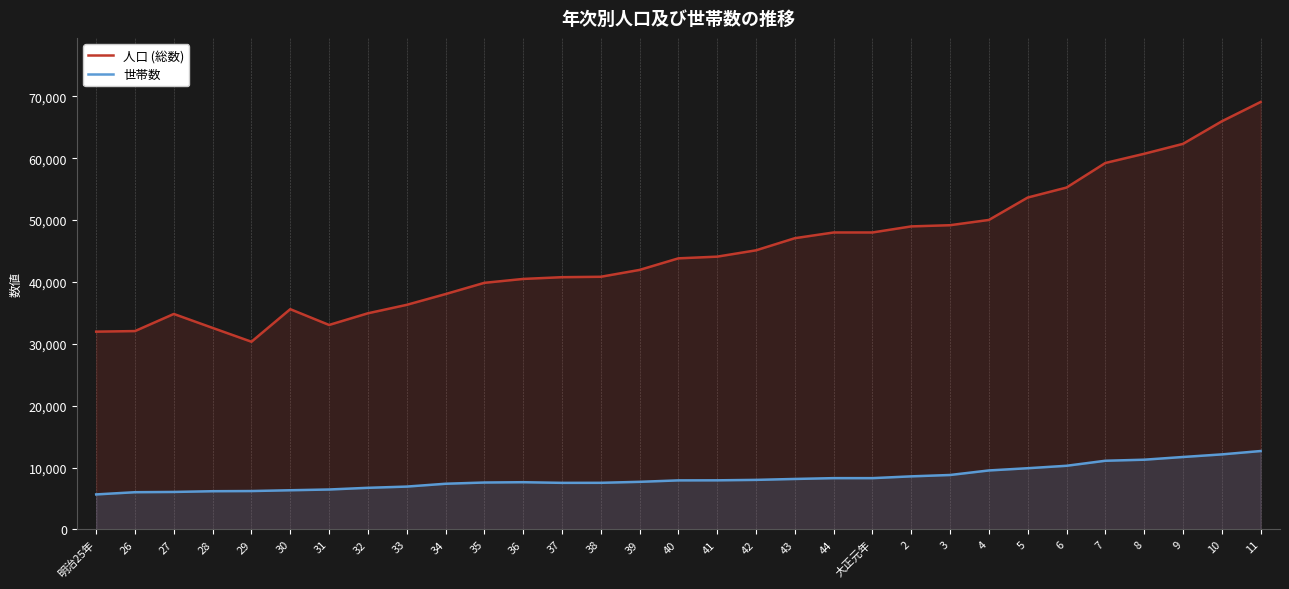

What is the difference between the 世帯数 values at 40 and 43?

231